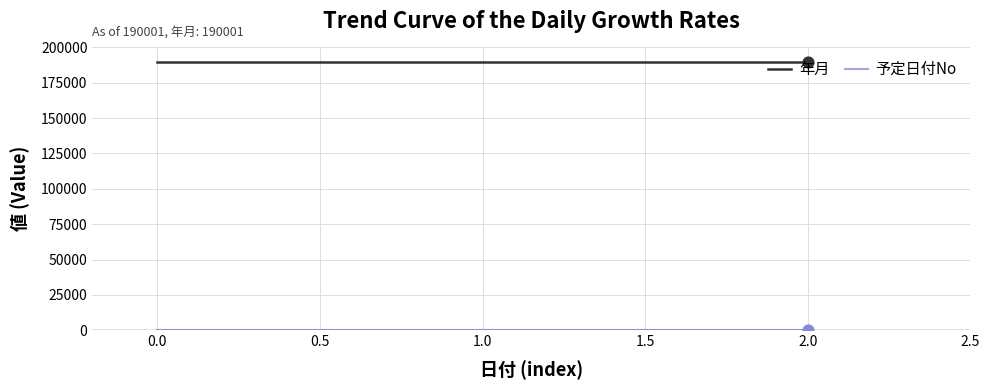

At how many categories does at least one series exceed 29701?

3